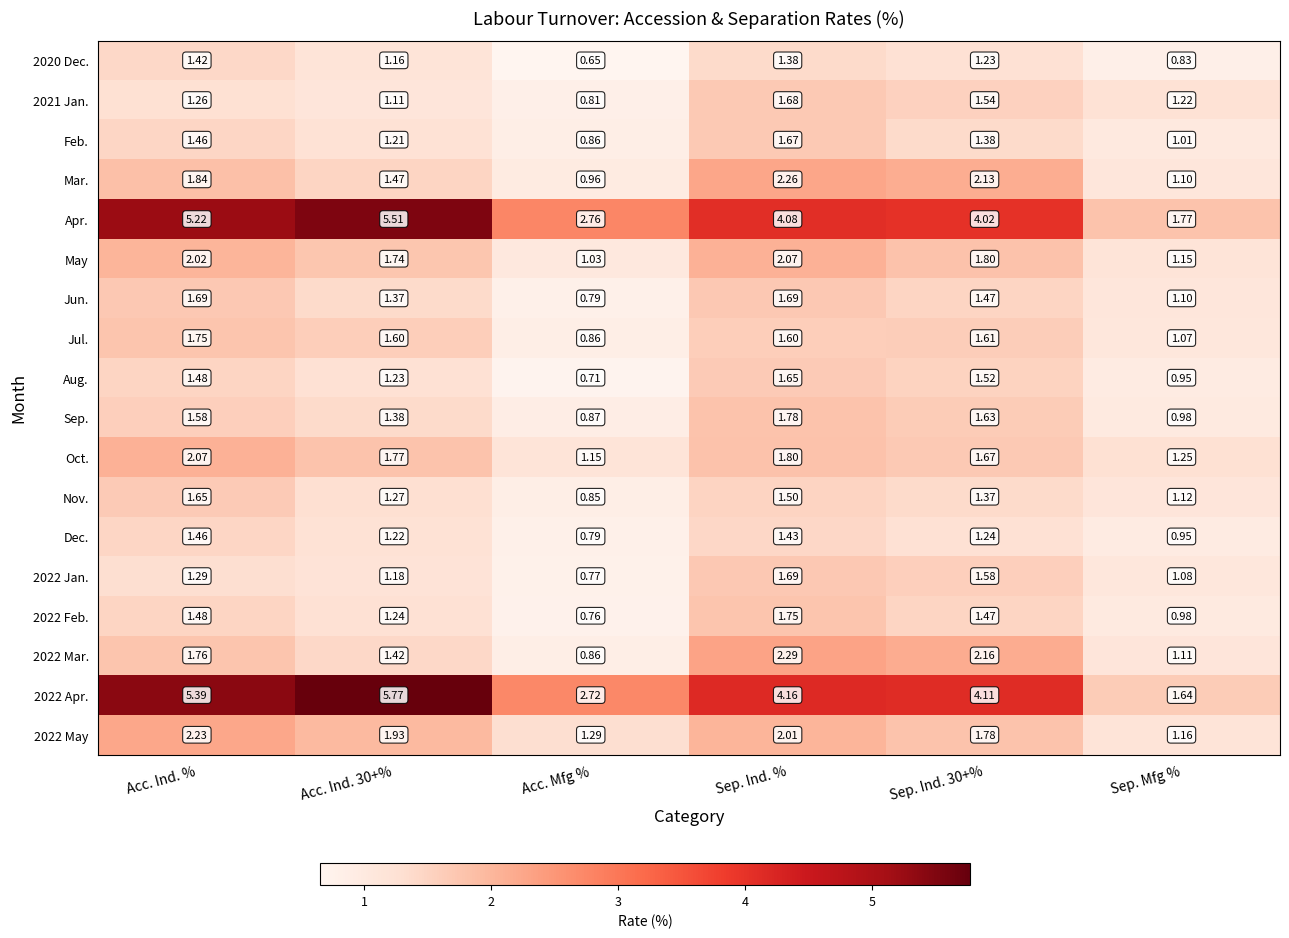

Where is 2022 Jan. nearest to the value 1?

Sep. Mfg %